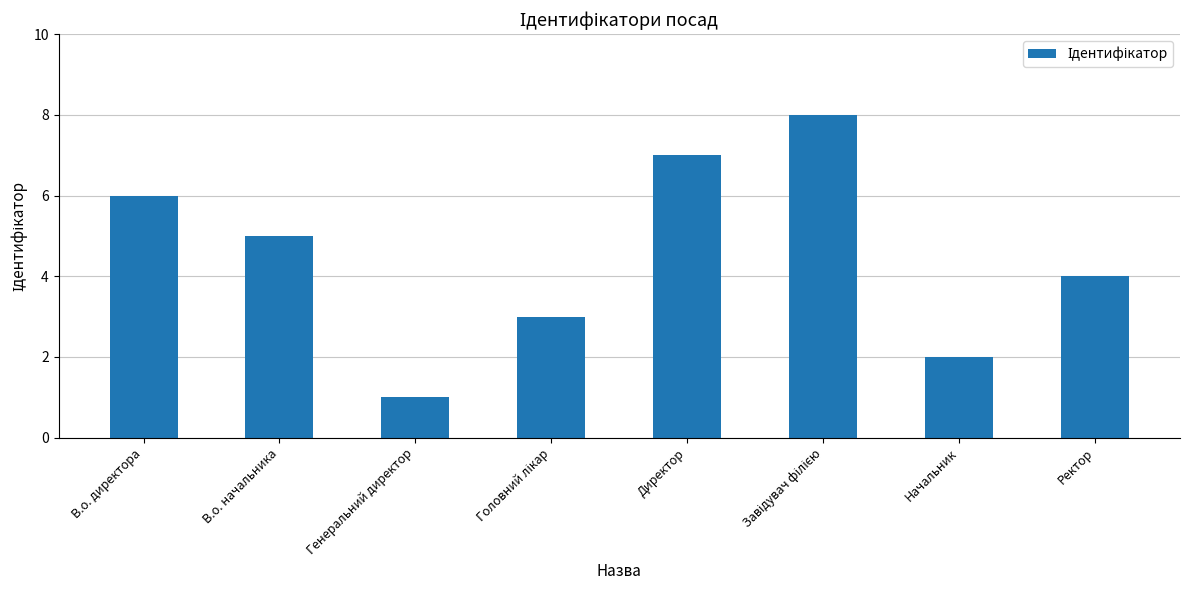

True or false: the data shows 4 at Директор.

False